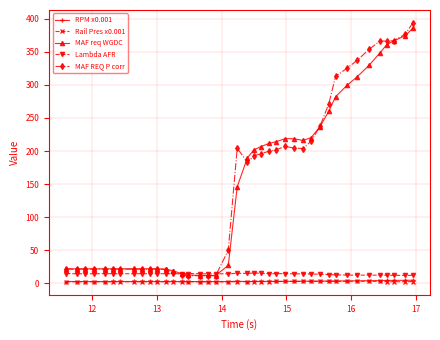

Which series has the largest range (max minus min)?

MAF REQ P corr